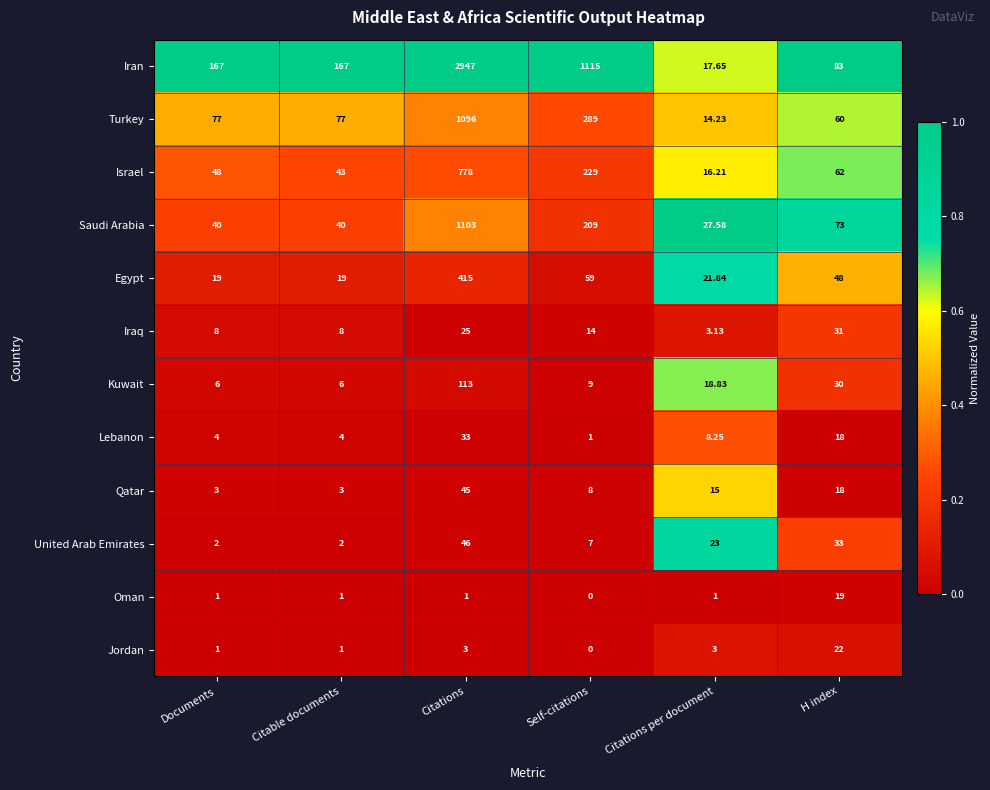

At which label does Israel reach its minimum?

Citations per document